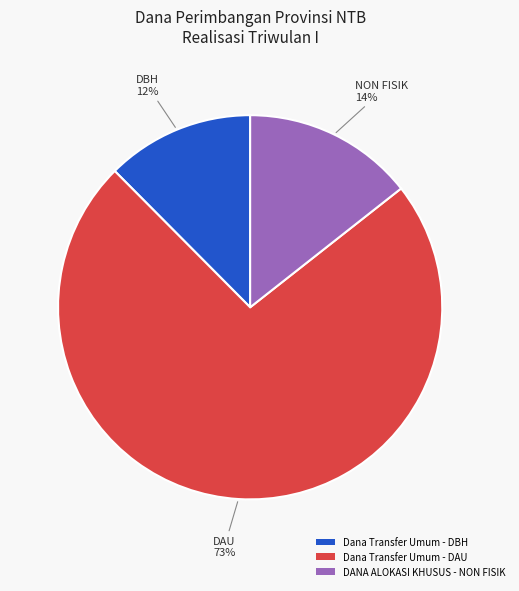

What is the largest slice in the pie chart?

Dana Transfer Umum - DAU